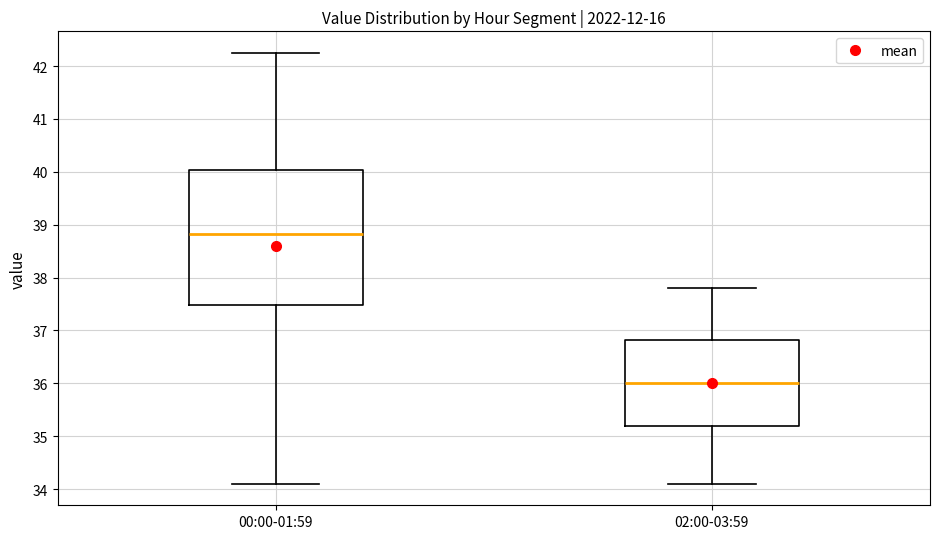

Where is the lower edge of the box for 02:00-03:59 on the y-axis? The values are not printed on the chart, so give them approximately, as read against the axis.

35.2